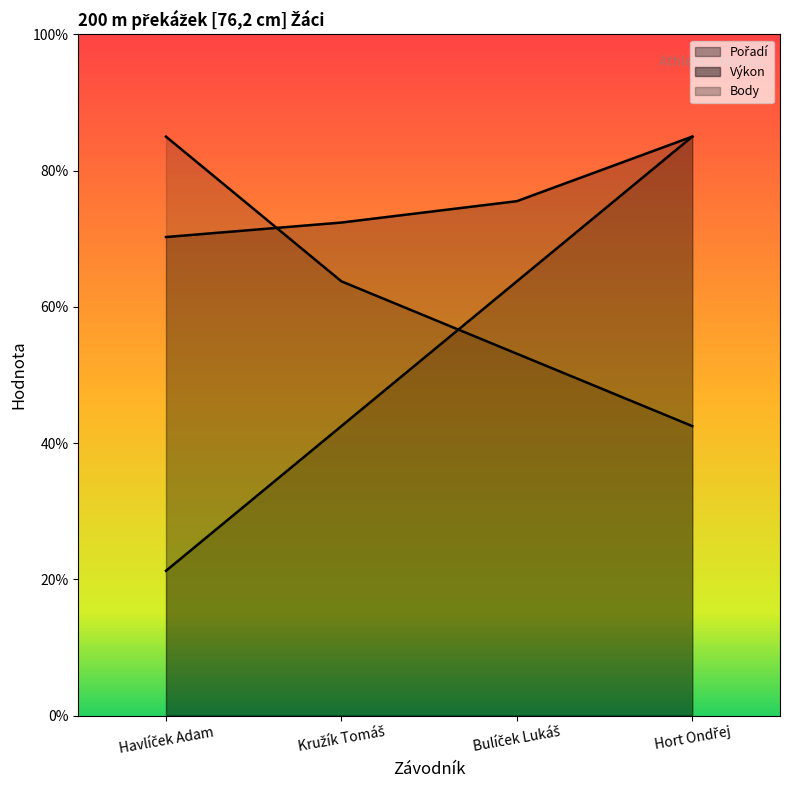

Which category has the lowest value in the Pořadí series?

Havlíček Adam